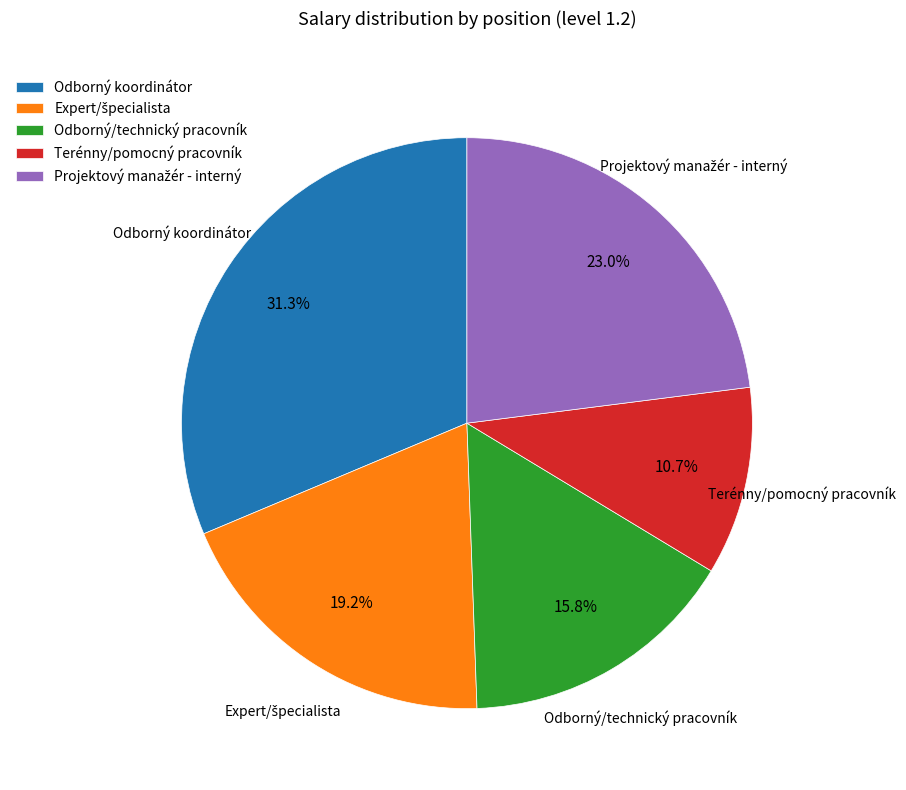

Which category has the smallest portion of the pie?

Terénny/pomocný pracovník